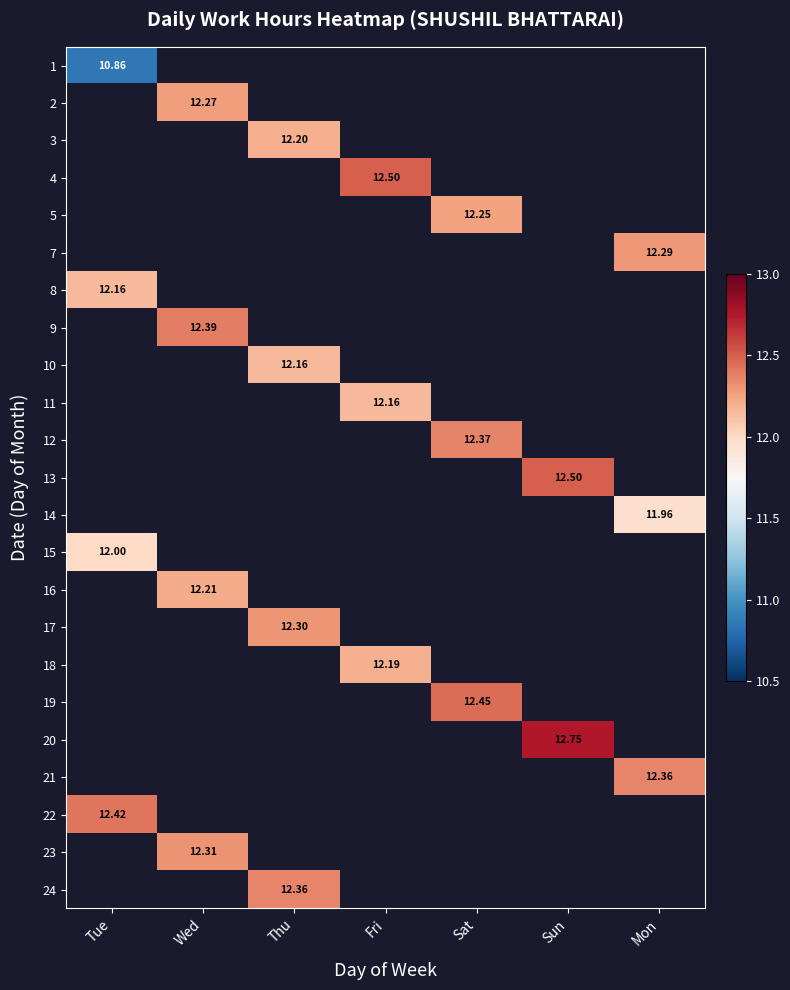

At how many categories does at least one series exceed 11?

7